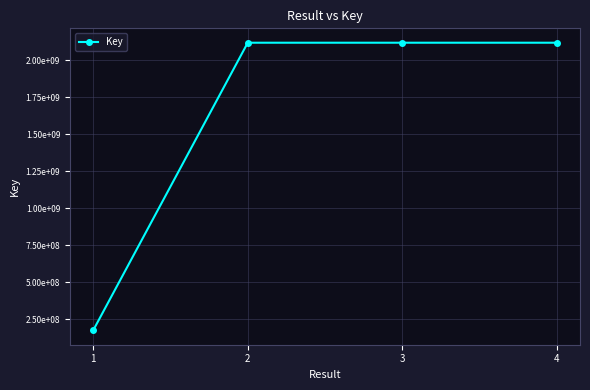

What is the sum of the values at 1 and 4?

2293166198